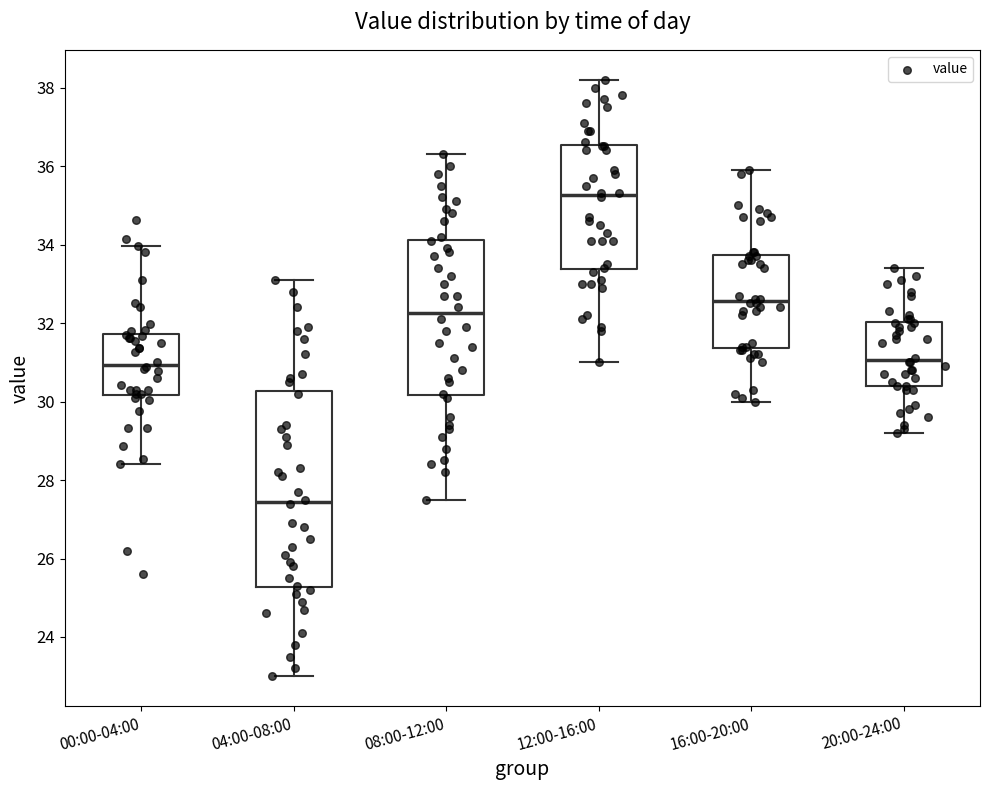

Reading left to right, read every box against the y-axis: the position of its median line, the range the box covers, and the ends of its whiskers. The values are not printed on the chart, so give them approximately, as read against the axis.

00:00-04:00: median 31.0, box 30.2 to 31.8, whiskers 28.4 to 34.0
04:00-08:00: median 27.4, box 25.2 to 30.2, whiskers 23.0 to 33.2
08:00-12:00: median 32.2, box 30.2 to 34.2, whiskers 27.6 to 36.4
12:00-16:00: median 35.2, box 33.4 to 36.6, whiskers 31.0 to 38.2
16:00-20:00: median 32.6, box 31.4 to 33.8, whiskers 30.0 to 36.0
20:00-24:00: median 31.0, box 30.4 to 32.0, whiskers 29.2 to 33.4